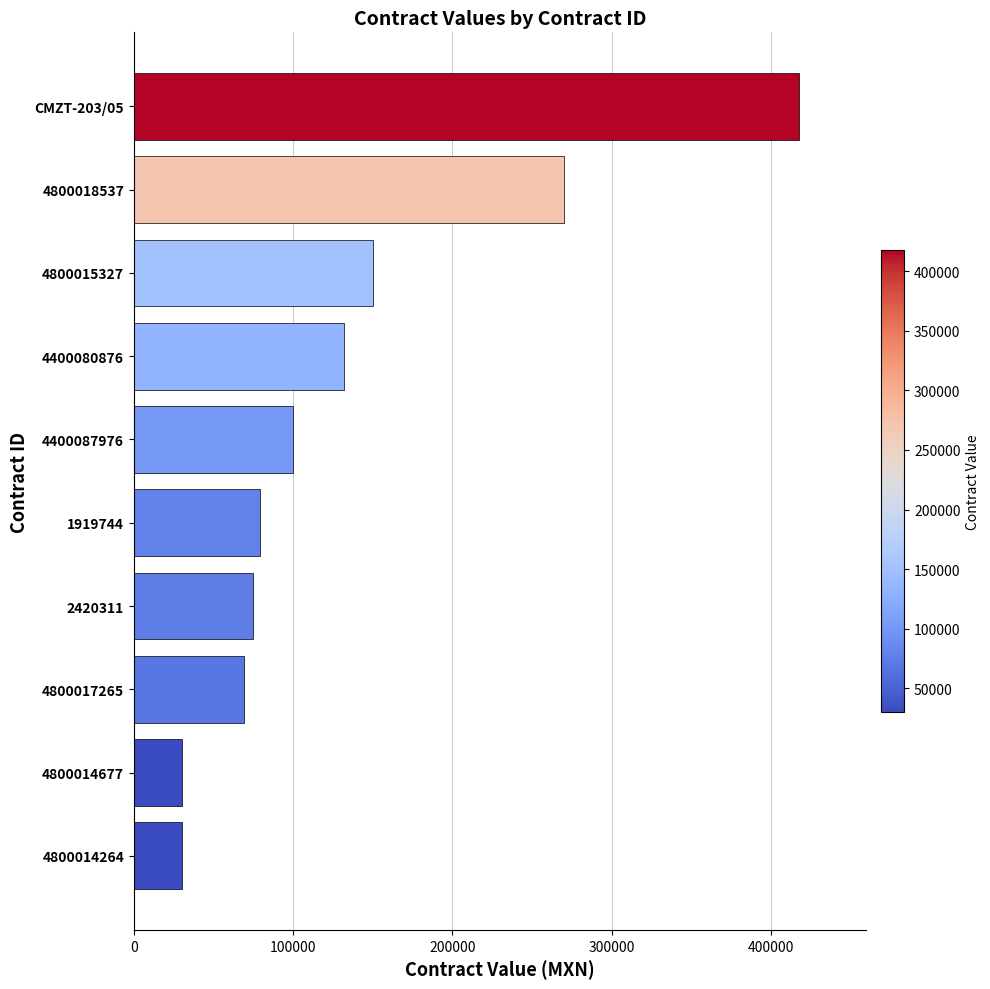

Which label corresponds to the largest value in the chart?

CMZT-203/05